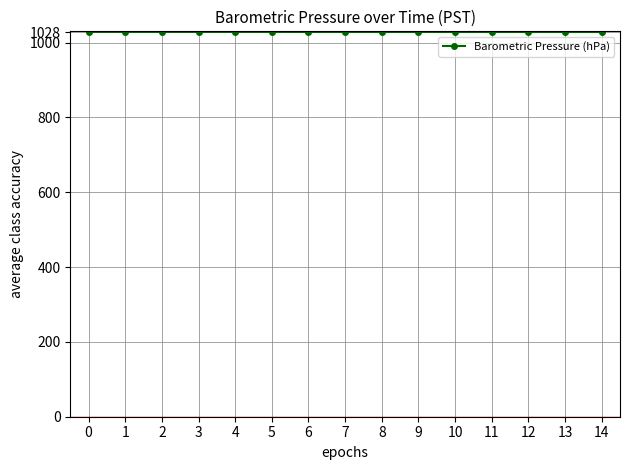

What is the greatest value displayed?

1028.5